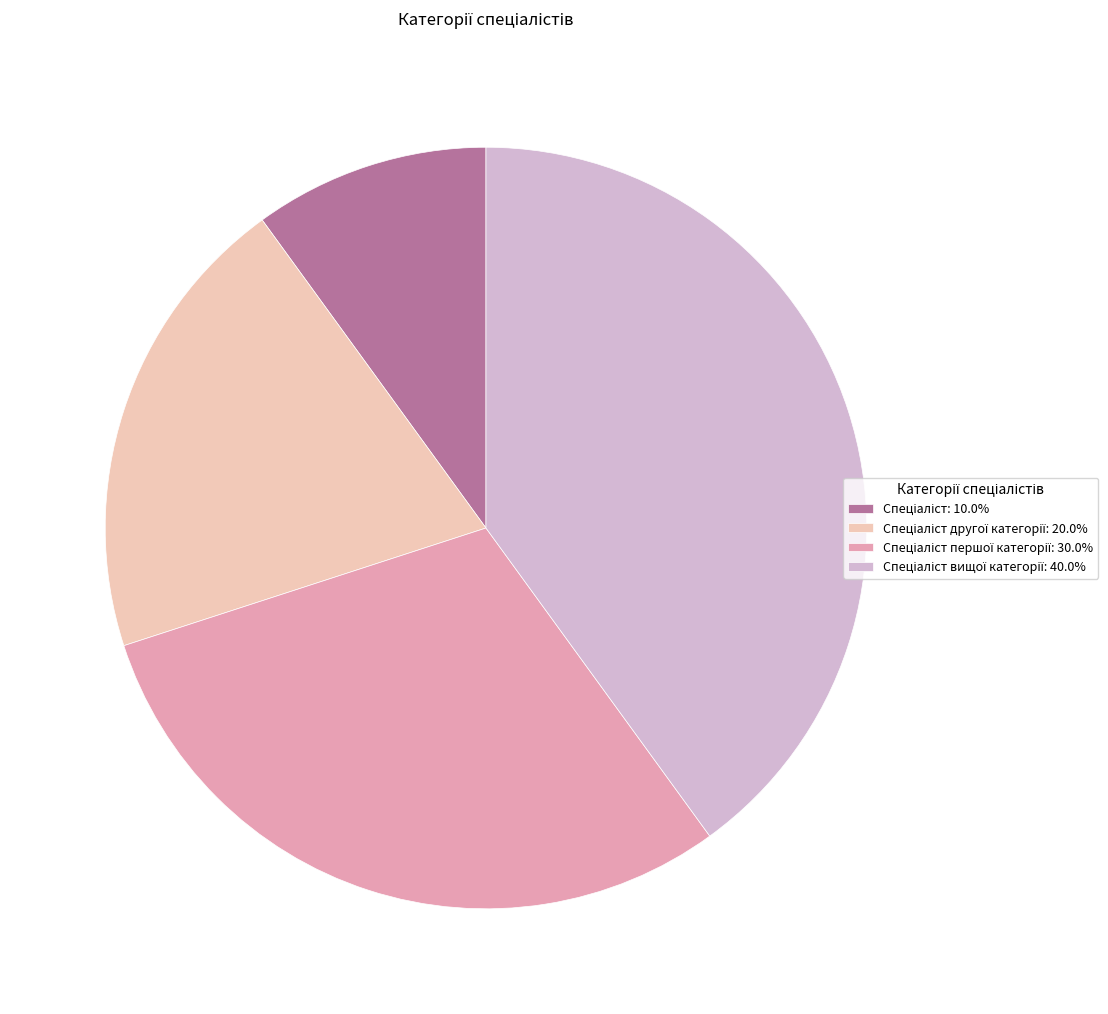

Is there any slice that represents more than half of the pie?

No